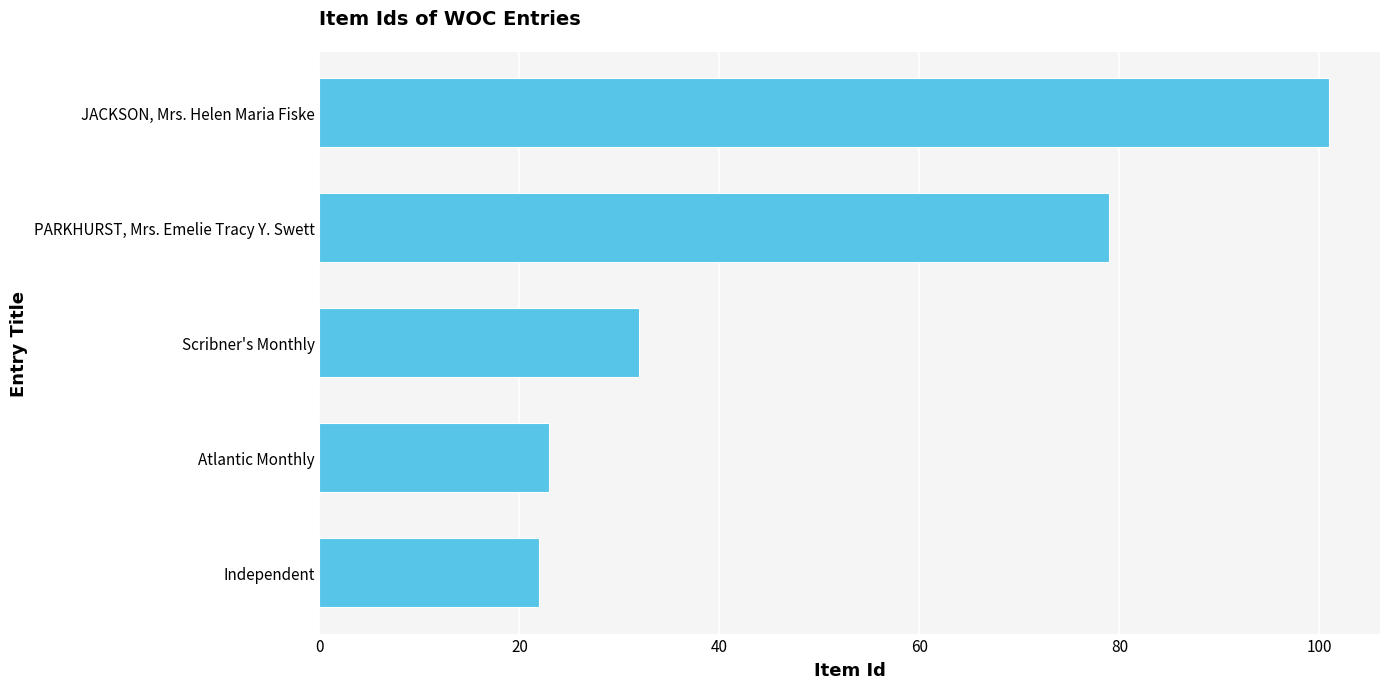

Between Independent and PARKHURST, Mrs. Emelie Tracy Y. Swett, which is larger?

PARKHURST, Mrs. Emelie Tracy Y. Swett